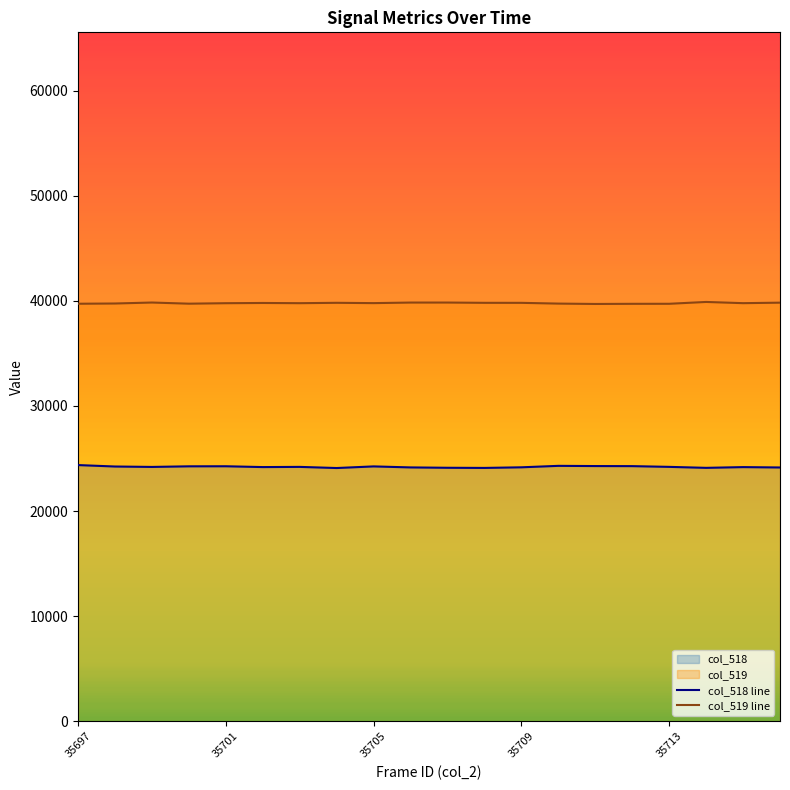

Rank the categories by col_518 value from highest to lowest.

35697, 35710, 35711, 35712, 35701, 35700, 35705, 35698, 35713, 35703, 35699, 35702, 35715, 35709, 35706, 35716, 35707, 35714, 35708, 35704